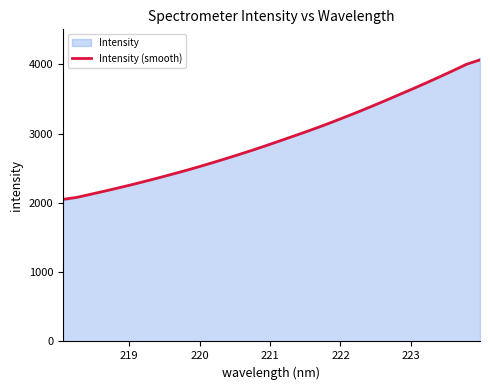

Reading right to left, transcribe all the data shown in this chart.

4063.1	4001.0	3909.1	3819.4	3732.2	3646.4	3563.3	3479.9	3398.4	3318.5	3241.7	3165.7	3092.7	3022.3	2954.7	2887.1	2820.4	2755.7	2693.6	2632.8	2573.5	2516.2	2460.8	2407.9	2356.3	2306.2	2257.3	2211.0	2165.5	2121.6	2078.3	2050.8